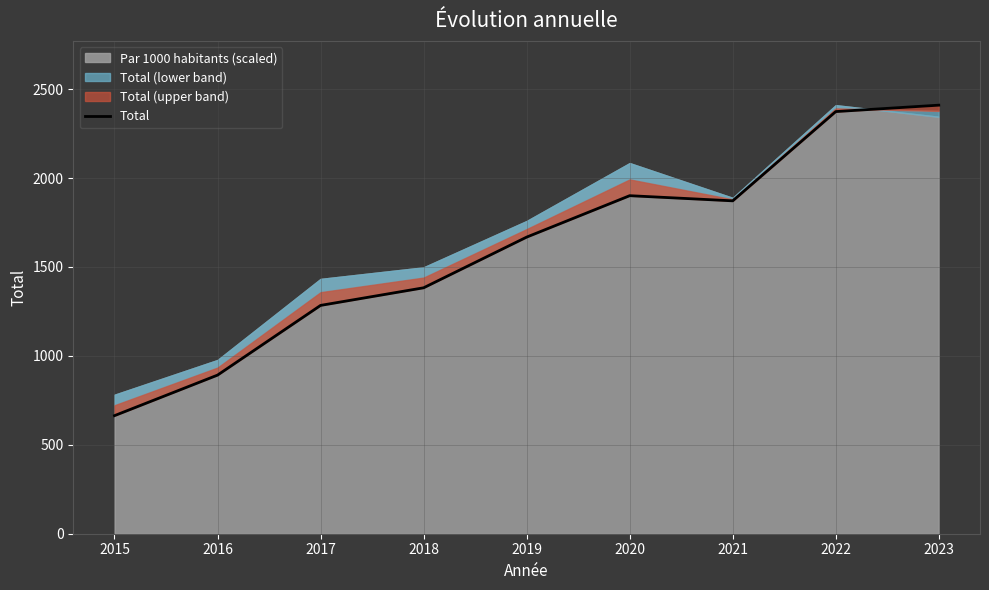

At which label is the value closest to 1537?

2019